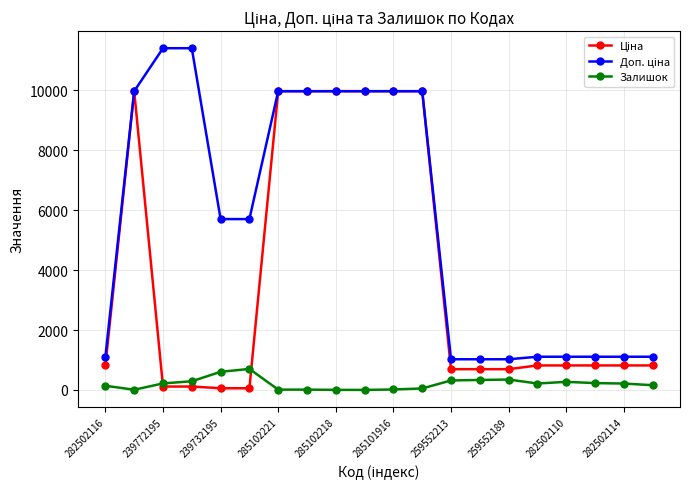

What is the maximum value shown in the chart?

11410.0